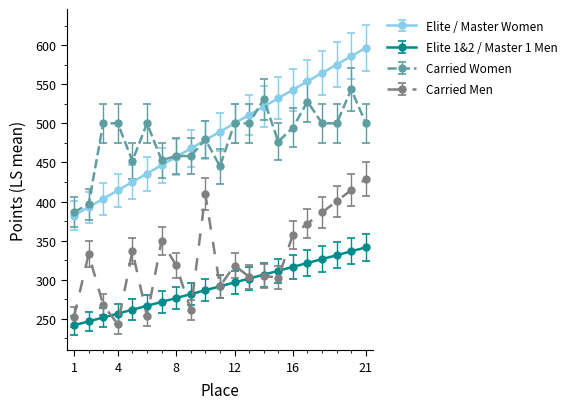

Is this an area chart (filled region under the line)?

No